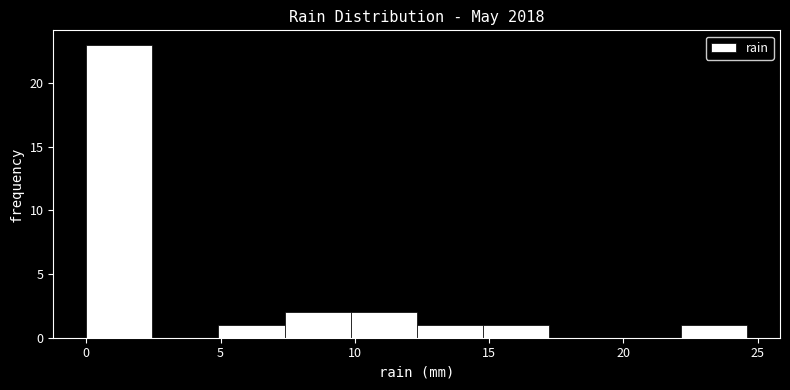

Reading left to right, transcribe this chart: for each bar, give the range it covers on the x-axis and its height. Neither the bar edges nor the heights are printed on the chart, so give them approximately, as read against the axes.

0.0 to 2.5: 23
2.5 to 5.0: 0
5.0 to 7.5: 1
7.5 to 10.0: 2
10.0 to 12.5: 2
12.5 to 15.0: 1
15.0 to 17.0: 1
17.0 to 19.5: 0
19.5 to 22.0: 0
22.0 to 24.5: 1